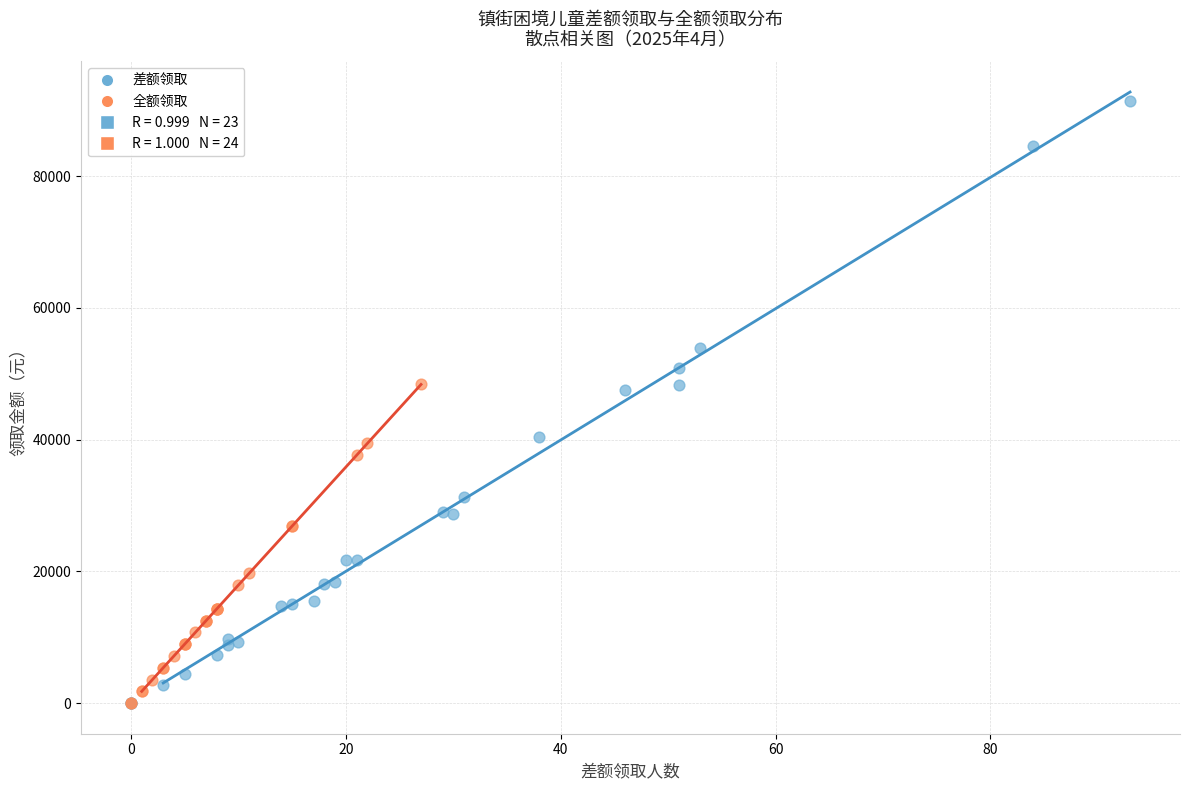

Which series contains the highest Y value?

差额领取